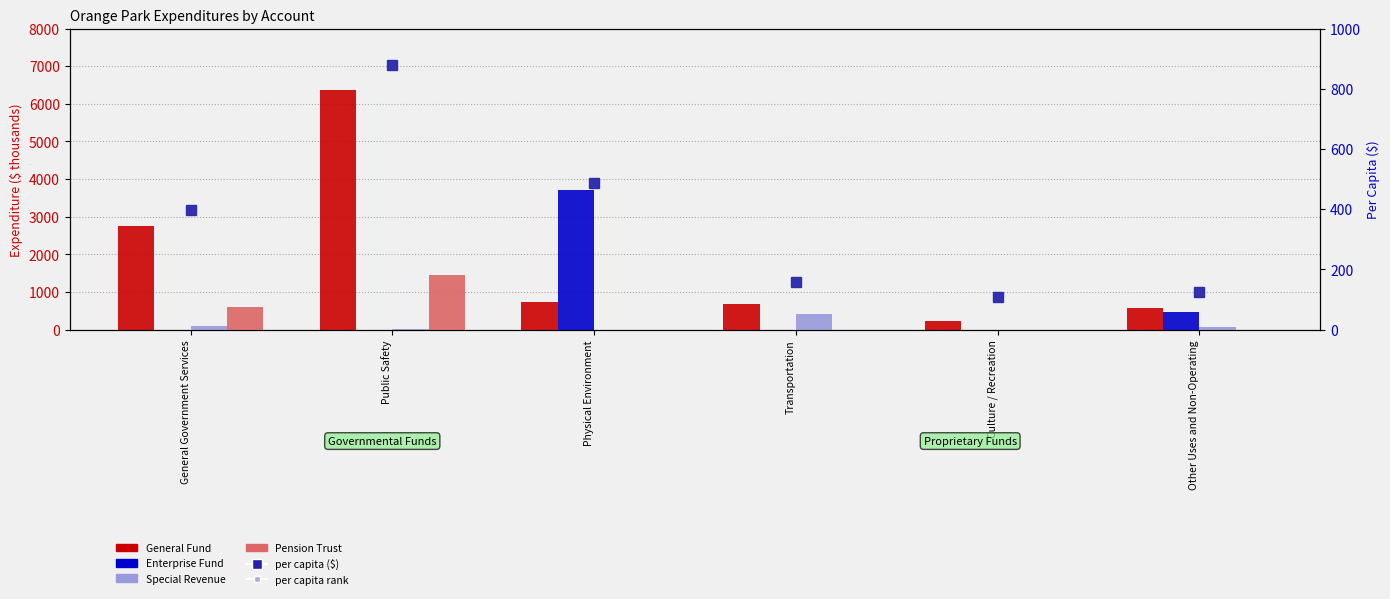

What is the difference between the maximum and minimum values in the General Fund series?

6138.9